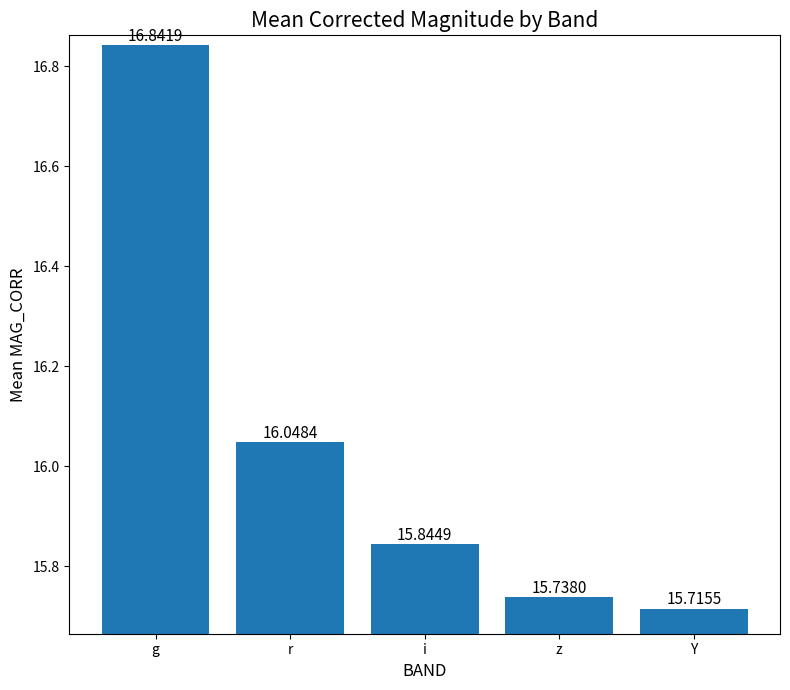

Rank the categories by value from highest to lowest.

g, r, i, z, Y